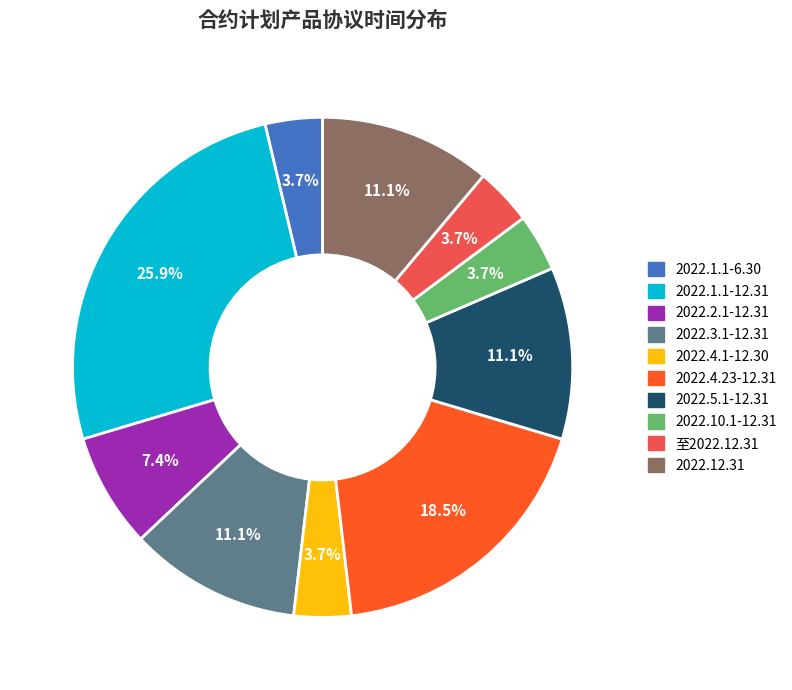

What percentage do 至2022.12.31 and 2022.10.1-12.31 together represent?

7.4%